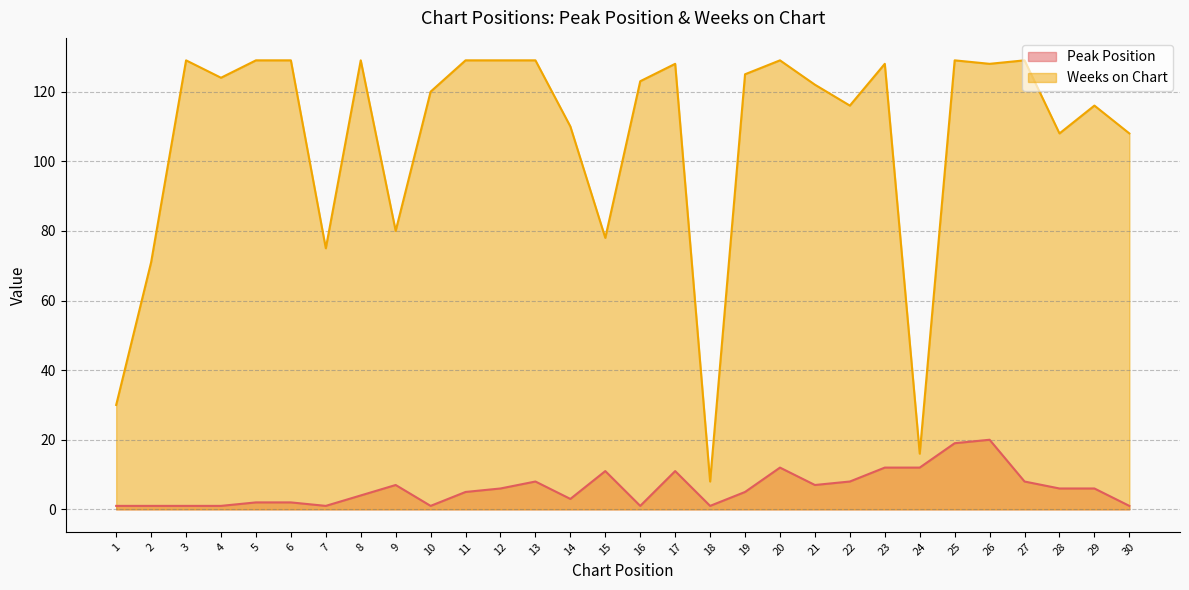

True or false: Weeks on Chart and Peak Position cross at least once.

False